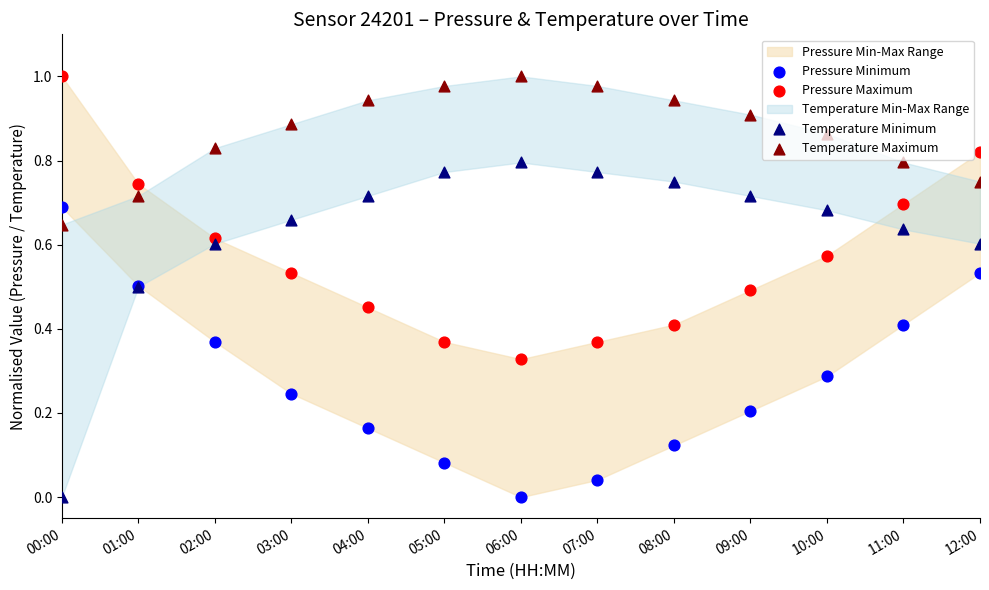

Is the value of Pressure Maximum at 10:00 greater than the value of Pressure Minimum at 07:00?

Yes